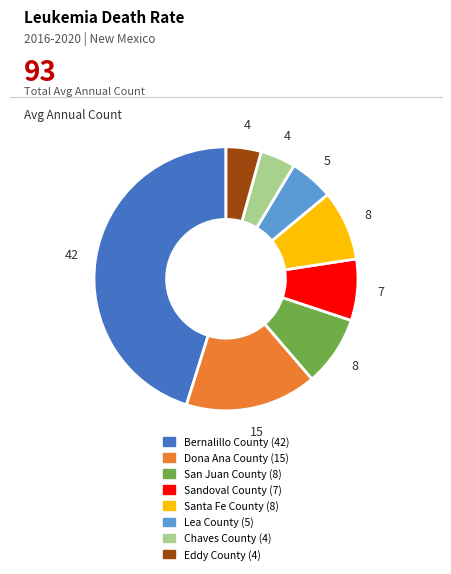

Does Santa Fe County represent more than half of the total?

No